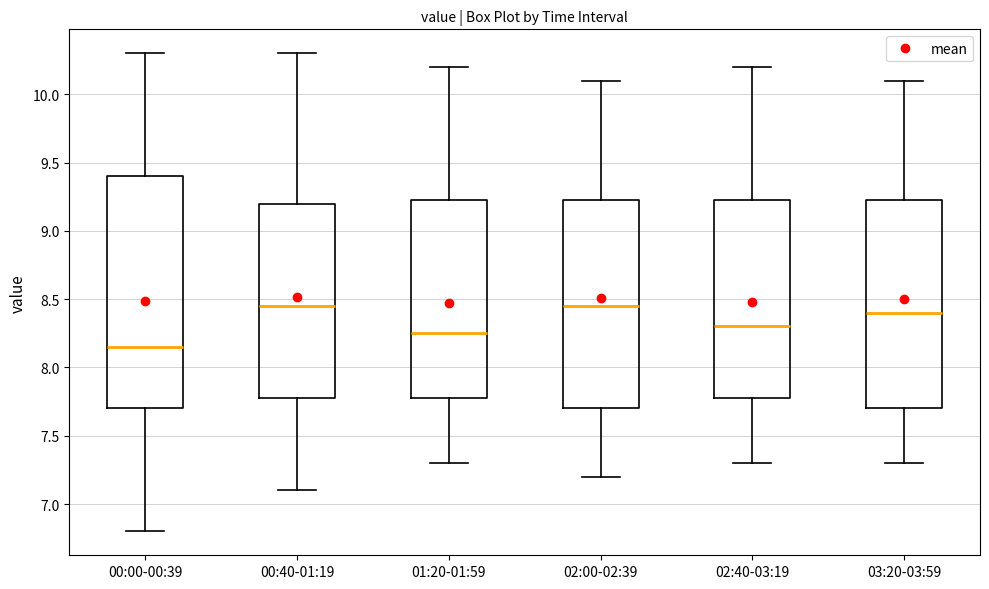

Reading left to right, read every box against the y-axis: the position of its median line, the range the box covers, and the ends of its whiskers. The values are not printed on the chart, so give them approximately, as read against the axis.

00:00-00:39: median 8.15, box 7.70 to 9.40, whiskers 6.80 to 10.30
00:40-01:19: median 8.45, box 7.80 to 9.20, whiskers 7.10 to 10.30
01:20-01:59: median 8.25, box 7.80 to 9.25, whiskers 7.30 to 10.20
02:00-02:39: median 8.45, box 7.70 to 9.25, whiskers 7.20 to 10.10
02:40-03:19: median 8.30, box 7.80 to 9.25, whiskers 7.30 to 10.20
03:20-03:59: median 8.40, box 7.70 to 9.25, whiskers 7.30 to 10.10